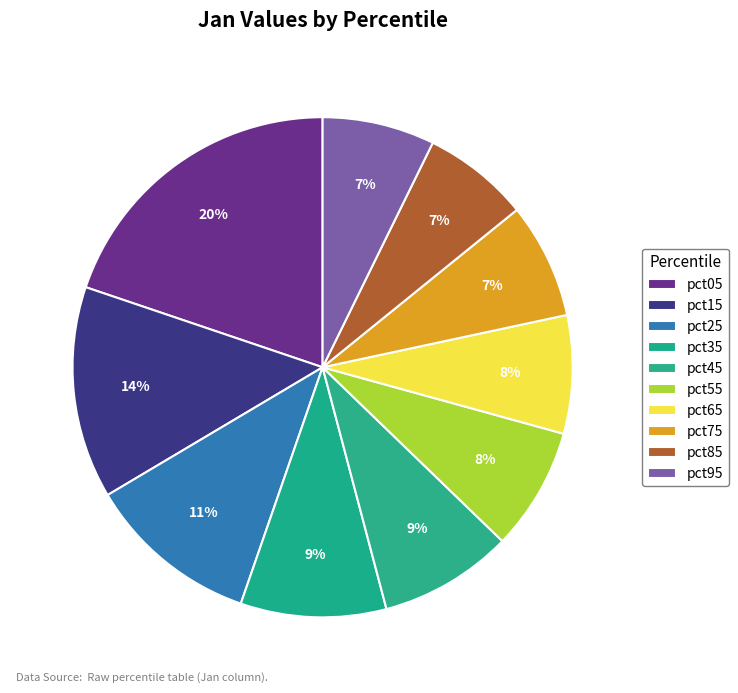

True or false: pct35 accounts for 1% of the total.

False